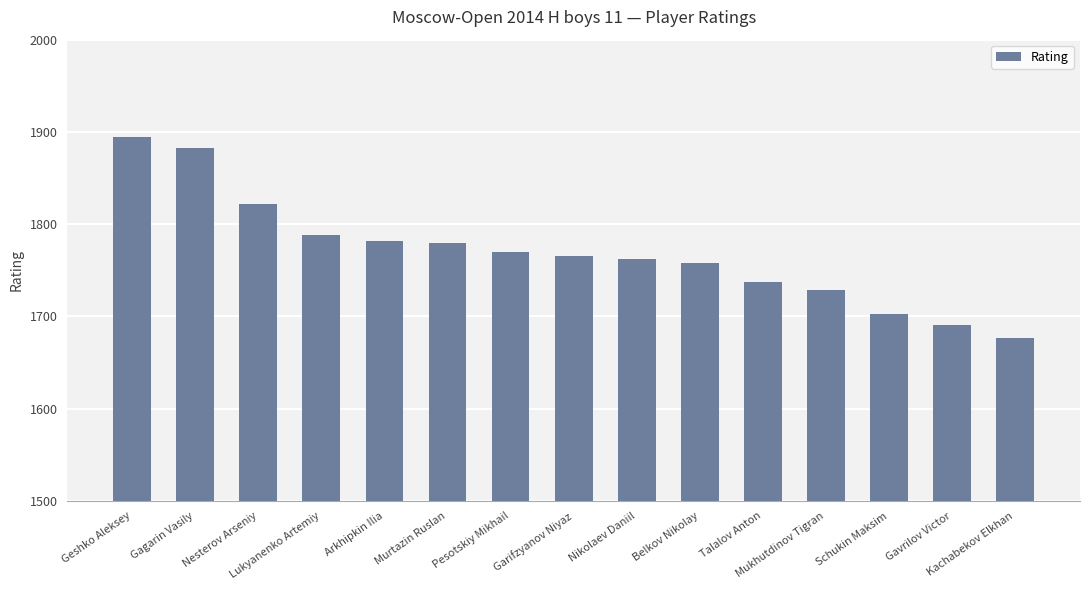

Approximately how many times larger is the value at Talalov Anton compared to Pesotskiy Mikhail?

1.0